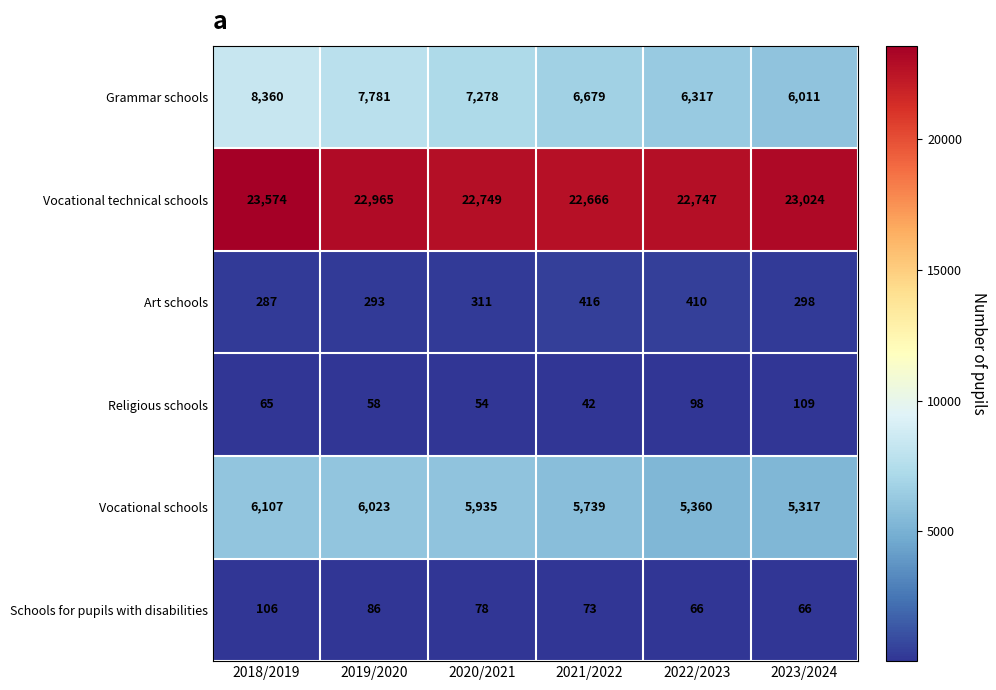

Which series has the largest total across all categories?

Vocational technical schools